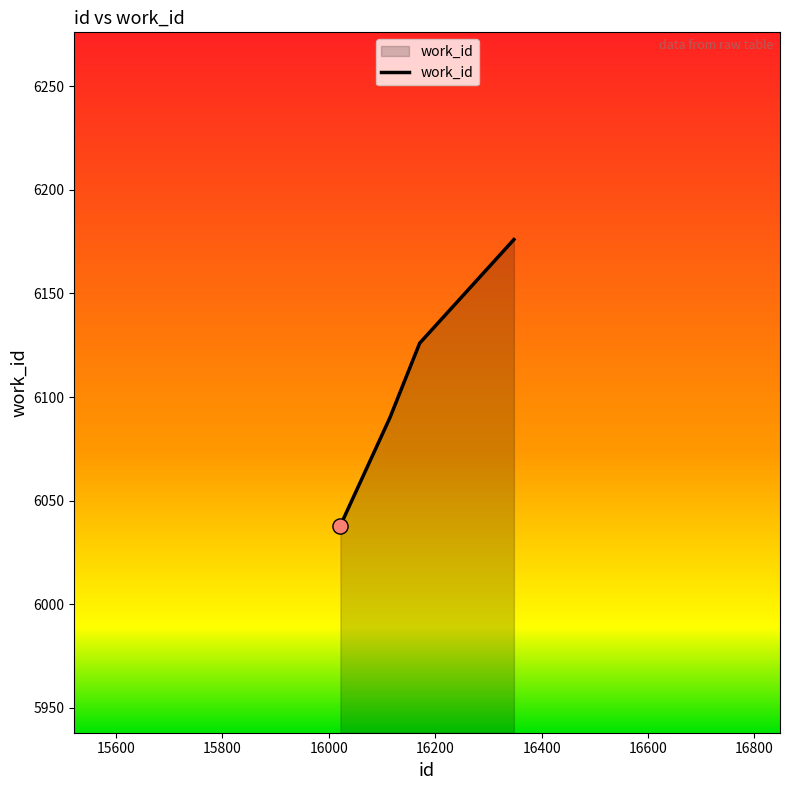

True or false: the data has more than 0 interior local peaks.

False